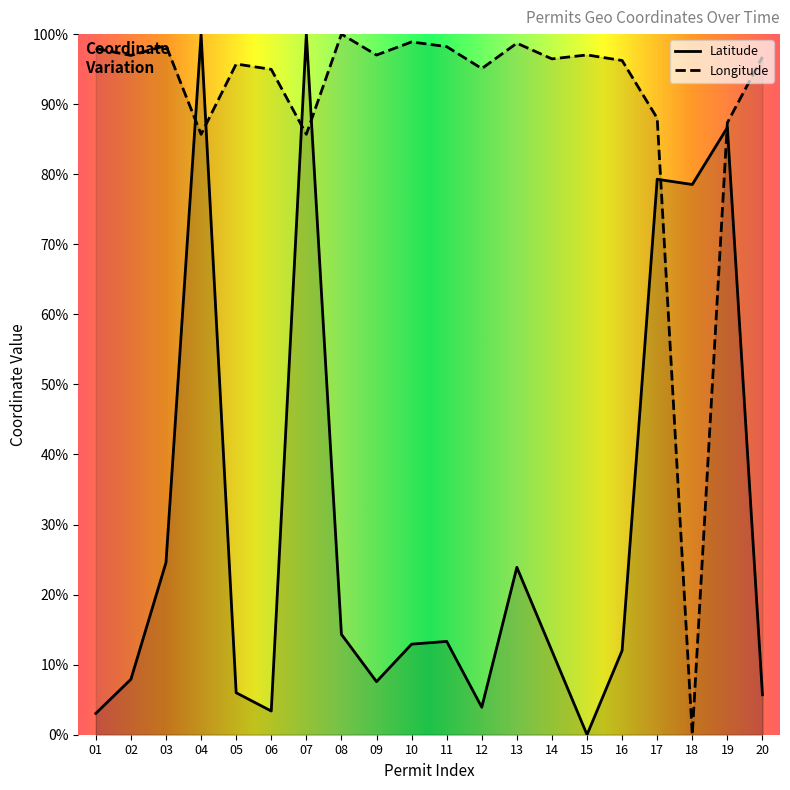

Is the value of Longitude at 02 greater than the value of Latitude at 02?

Yes